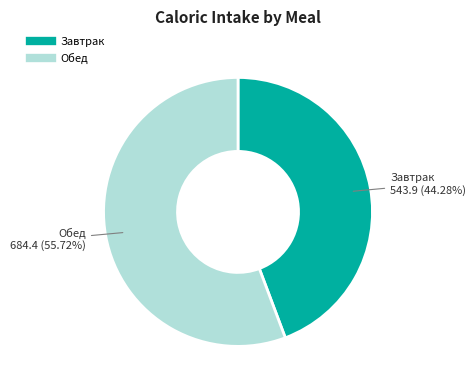

How many segments does this pie chart have?

2